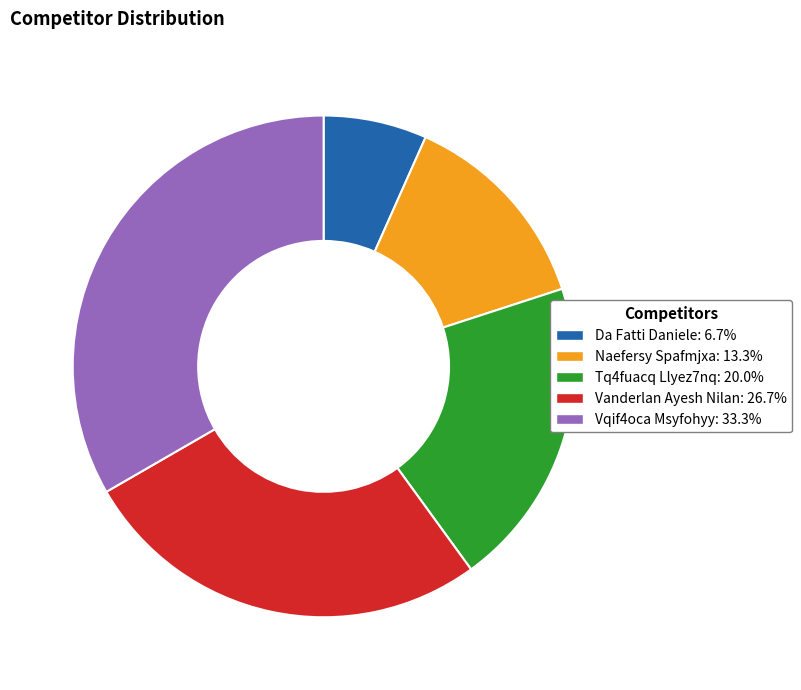

Rank the categories by value from highest to lowest.

Vqif4oca Msyfohyy, Vanderlan Ayesh Nilan, Tq4fuacq Llyez7nq, Naefersy Spafmjxa, Da Fatti Daniele